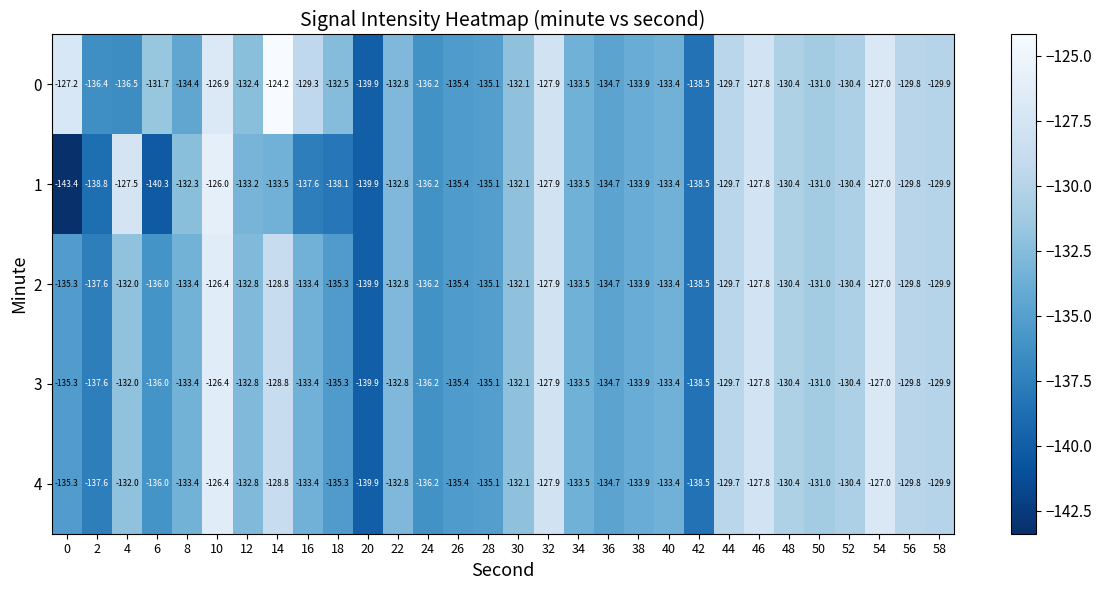

What is the smallest value displayed?

-143.4